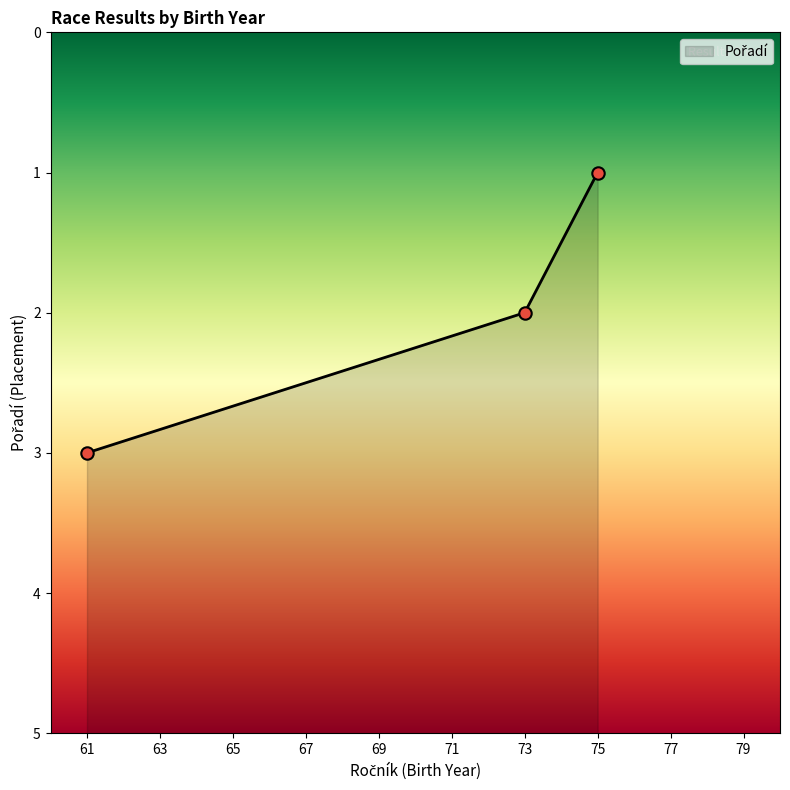

Between 75 and 73, which is larger?

75